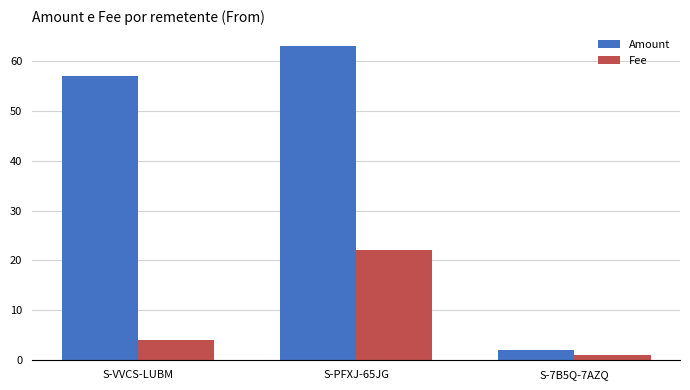

Rank the series at S-PFXJ-65JG from highest to lowest value.

Amount, Fee